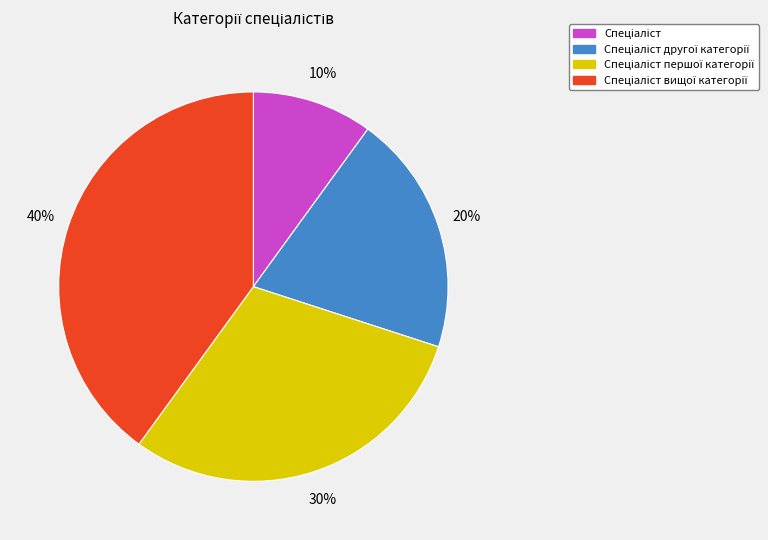

Does any single category account for the majority?

No